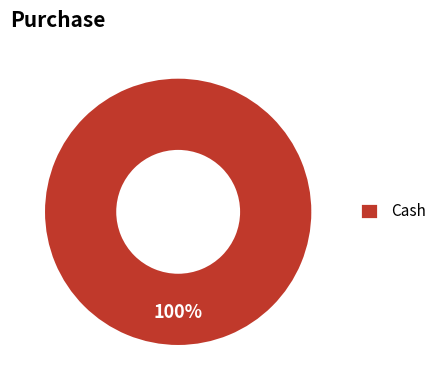

To the nearest percent, what percentage of the pie is Cash?

100%